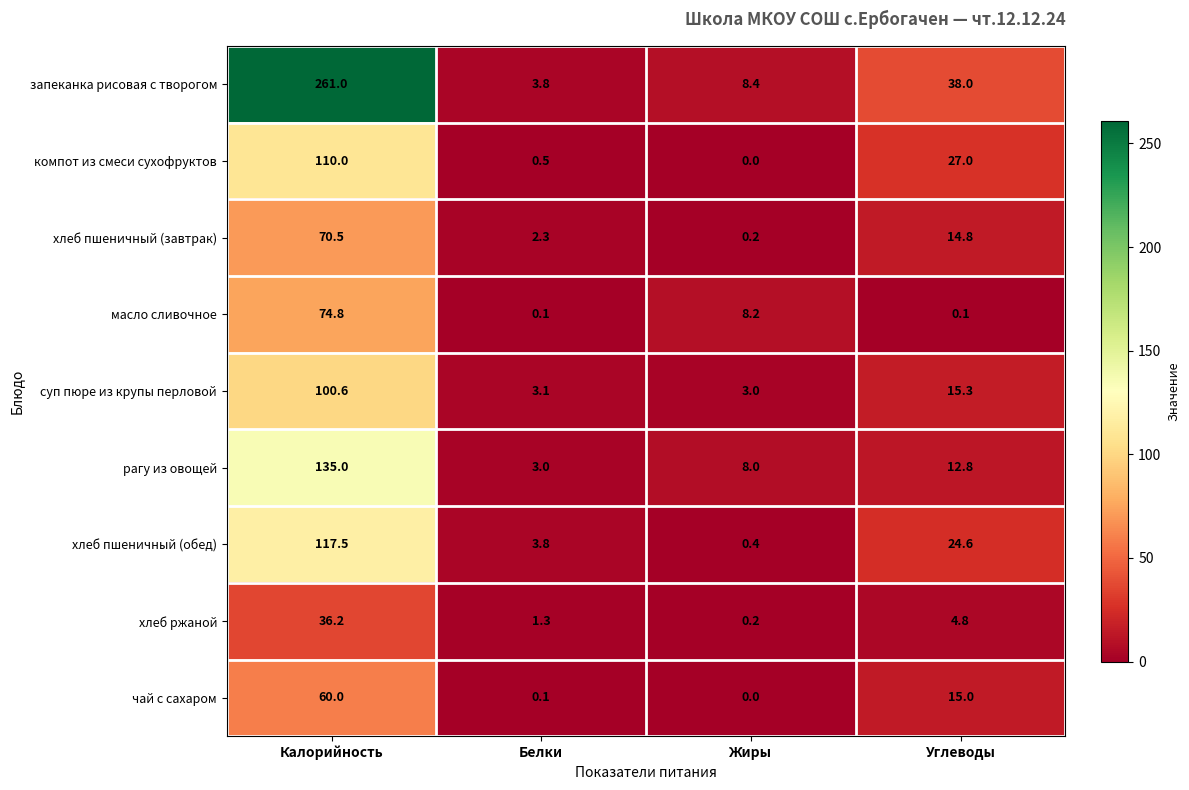

The value of рагу из овощей at Углеводы is 3.2. True or false?

False